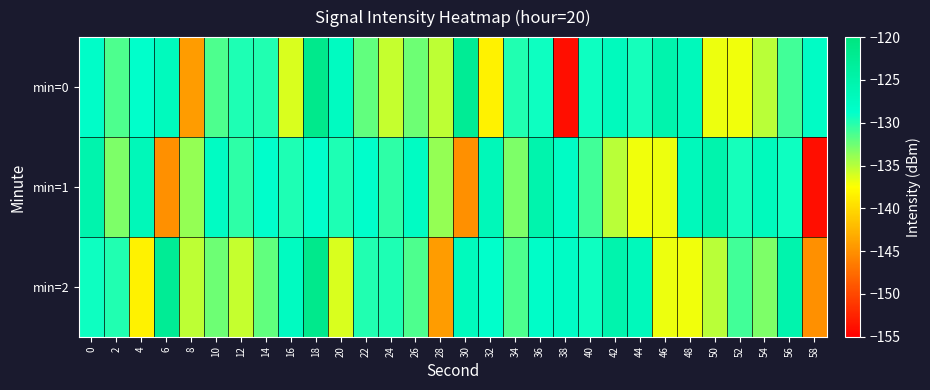

What is the spread (max minus min) of values at 52?

7.4